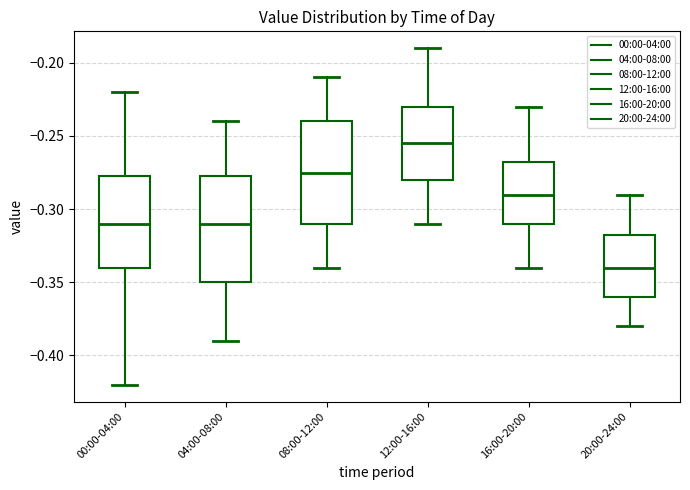

Reading left to right, read every box against the y-axis: the position of its median line, the range the box covers, and the ends of its whiskers. The values are not printed on the chart, so give them approximately, as read against the axis.

00:00-04:00: median -0.310, box -0.340 to -0.275, whiskers -0.420 to -0.220
04:00-08:00: median -0.310, box -0.350 to -0.275, whiskers -0.390 to -0.240
08:00-12:00: median -0.275, box -0.310 to -0.240, whiskers -0.340 to -0.210
12:00-16:00: median -0.255, box -0.280 to -0.230, whiskers -0.310 to -0.190
16:00-20:00: median -0.290, box -0.310 to -0.265, whiskers -0.340 to -0.230
20:00-24:00: median -0.340, box -0.360 to -0.315, whiskers -0.380 to -0.290